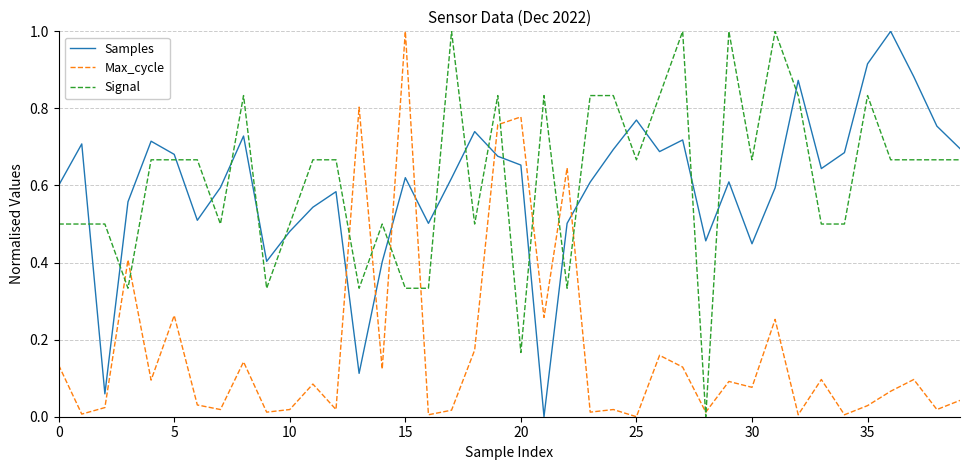

Which series ends up on top after the final intersection of Signal and Max_cycle?

Signal